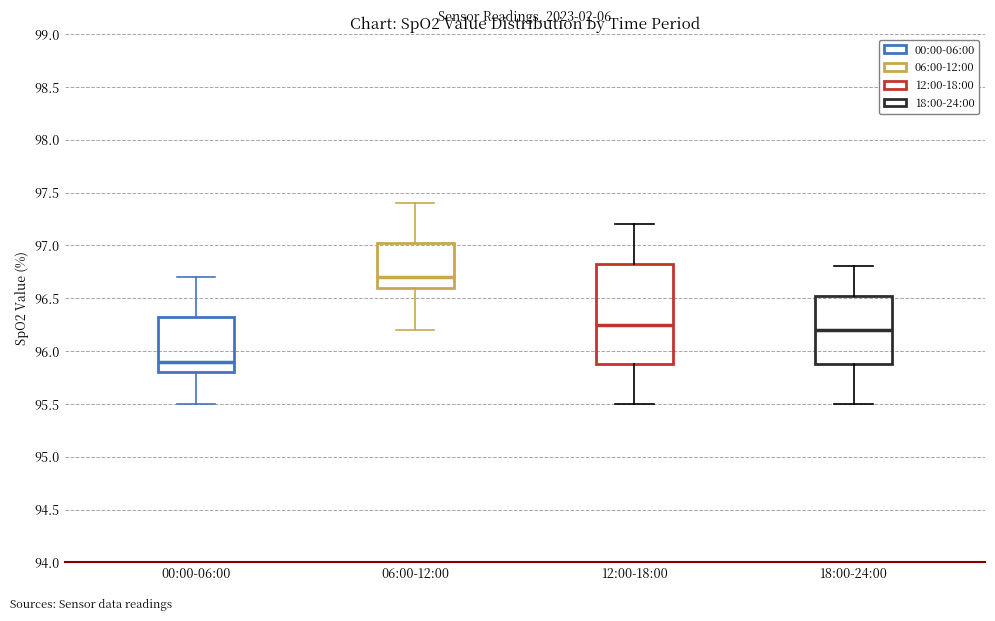

Which box is the tallest, from its lower edge to its upper edge?

12:00-18:00